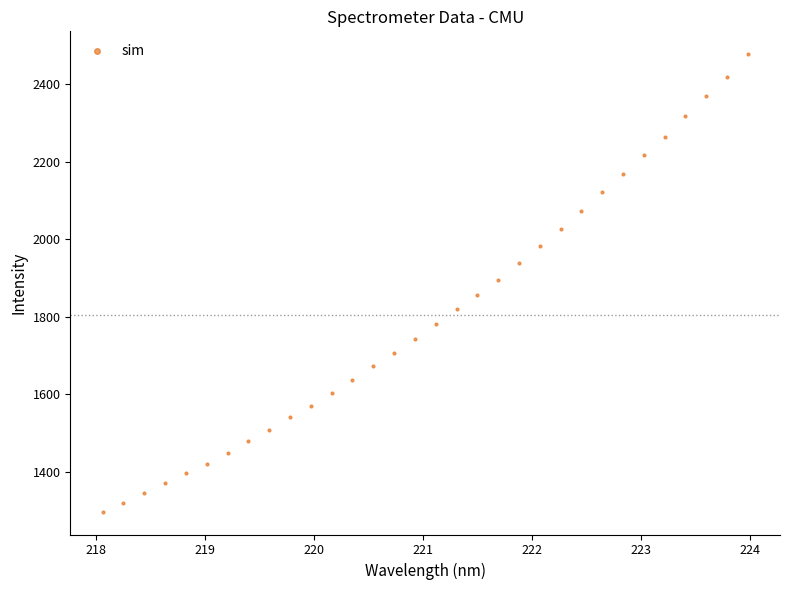

What is the range of Y values (max minus min)?

1179.0